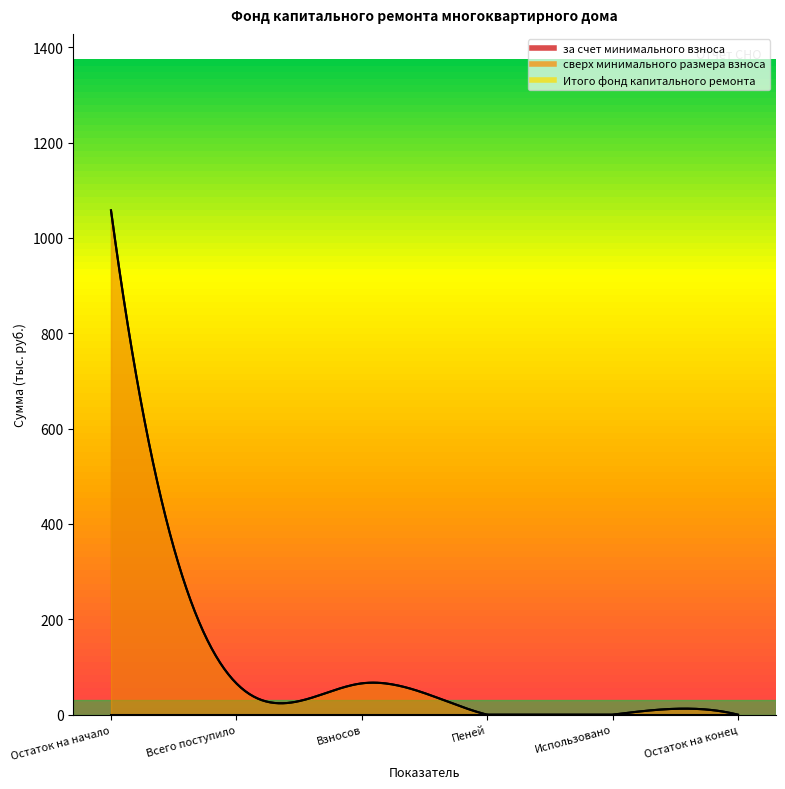

What is the average value of the за счет минимального взноса series?

198.2